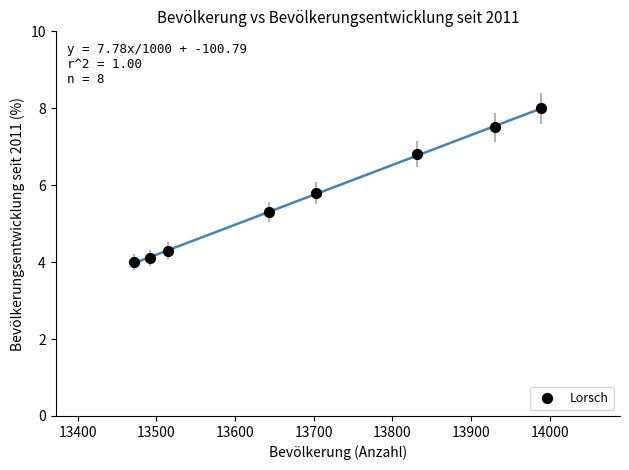

What Y value in the scatter plot is closest to 6?

5.8